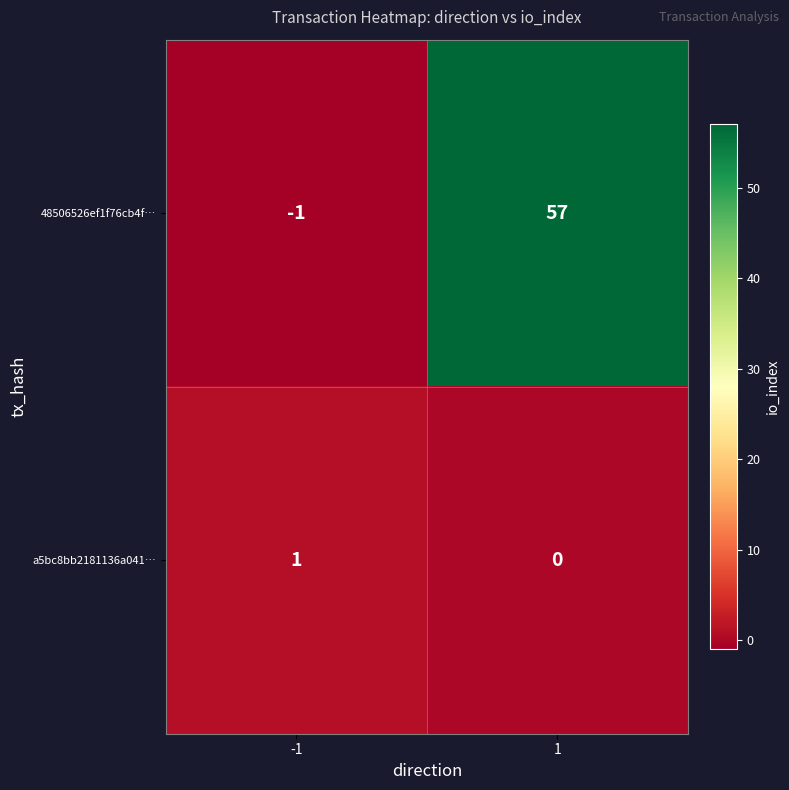

Which series has the largest total across all categories?

48506526ef1f76cb4f…